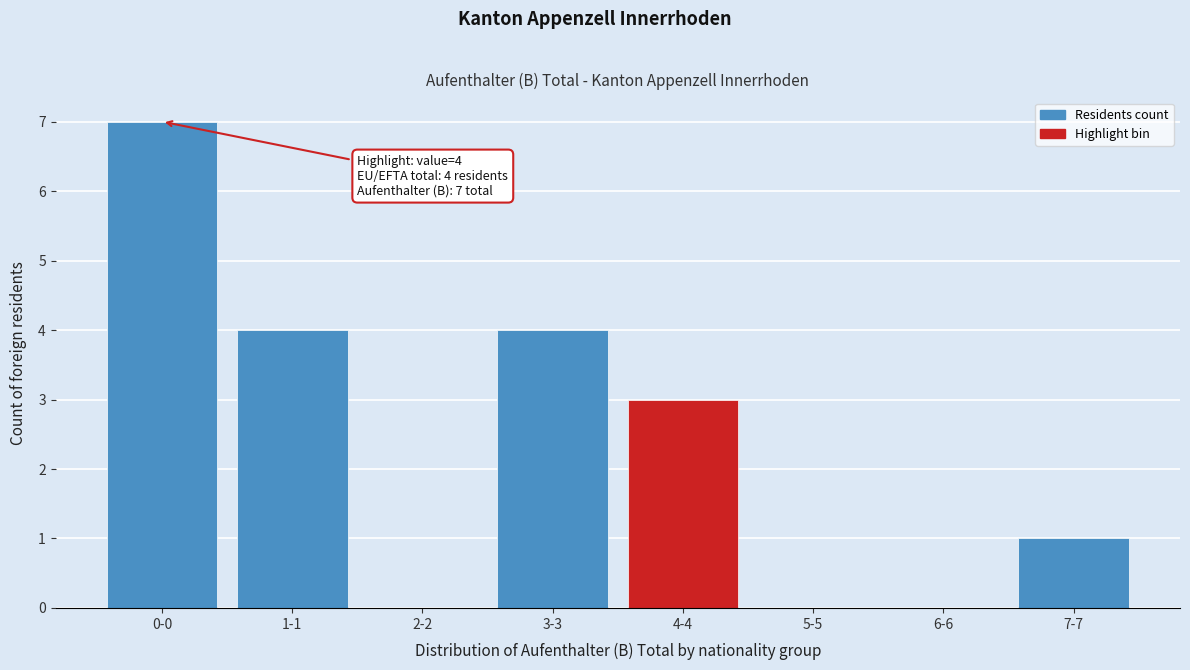

Reading left to right, what are all the values shown in this chart?

0-0=7	1-1=4	2-2=0	3-3=4	4-4=3	5-5=0	6-6=0	7-7=1